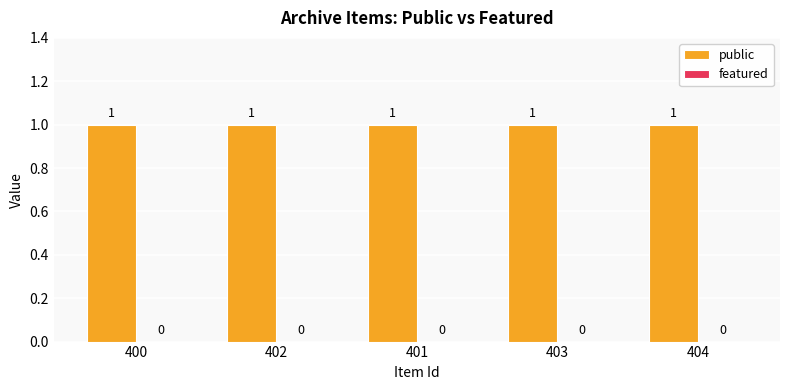

Rank the series by their maximum value, from lowest to highest.

featured, public